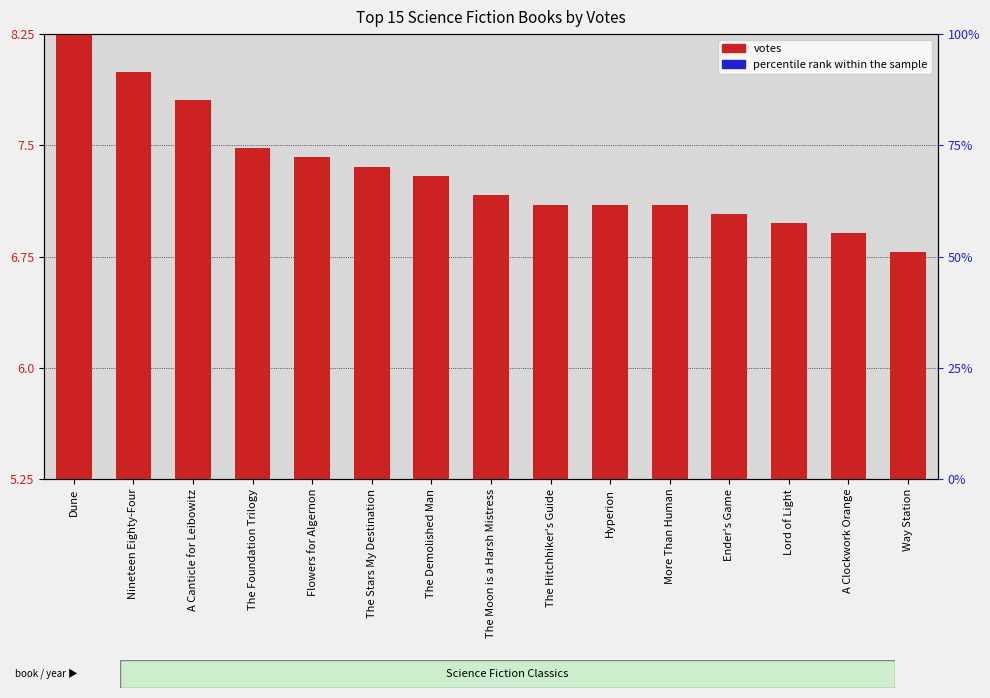

Which series has the widest spread of Y values?

votes